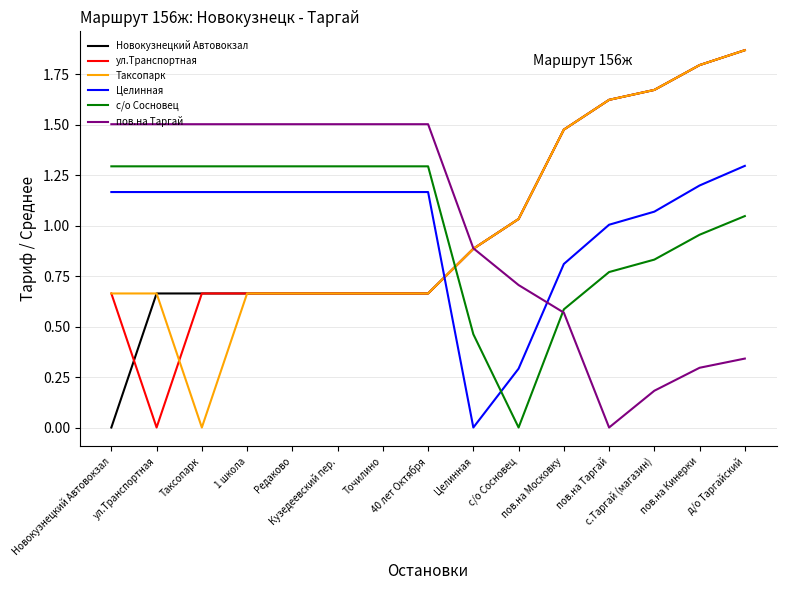

Reading right to left, list all the values displayed in this chart.

Новокузнецкий Автовокзал: 1.9	1.8	1.7	1.6	1.5	1.0	0.9	0.7	0.7	0.7	0.7	0.7	0.7	0.7	0.0
ул.Транспортная: 1.9	1.8	1.7	1.6	1.5	1.0	0.9	0.7	0.7	0.7	0.7	0.7	0.7	0.0	0.7
Таксопарк: 1.9	1.8	1.7	1.6	1.5	1.0	0.9	0.7	0.7	0.7	0.7	0.7	0.0	0.7	0.7
Целинная: 1.3	1.2	1.1	1.0	0.8	0.3	0.0	1.2	1.2	1.2	1.2	1.2	1.2	1.2	1.2
с/о Сосновец: 1.0	1.0	0.8	0.8	0.6	0.0	0.5	1.3	1.3	1.3	1.3	1.3	1.3	1.3	1.3
пов.на Таргай: 0.3	0.3	0.2	0.0	0.6	0.7	0.9	1.5	1.5	1.5	1.5	1.5	1.5	1.5	1.5